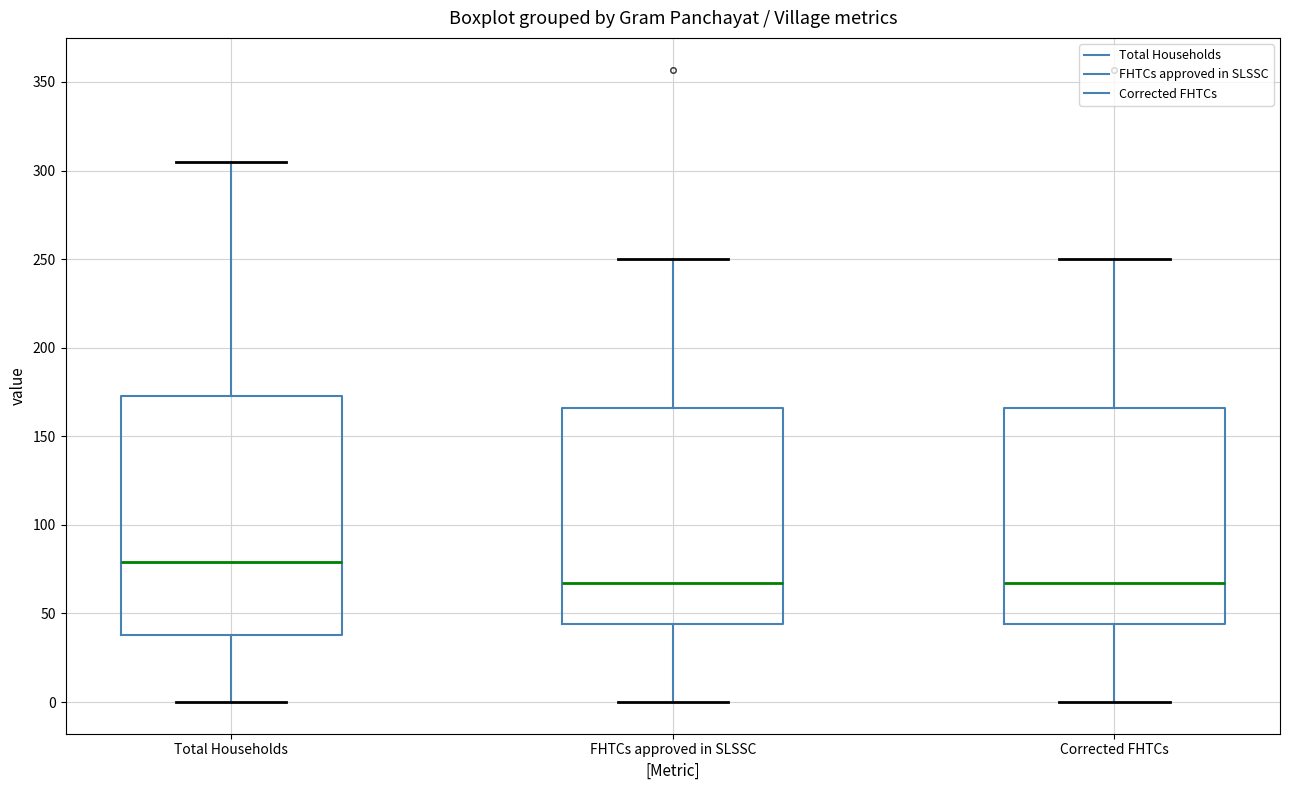

Where does the upper whisker of the box for FHTCs approved in SLSSC end on the y-axis? The values are not printed on the chart, so give them approximately, as read against the axis.

250